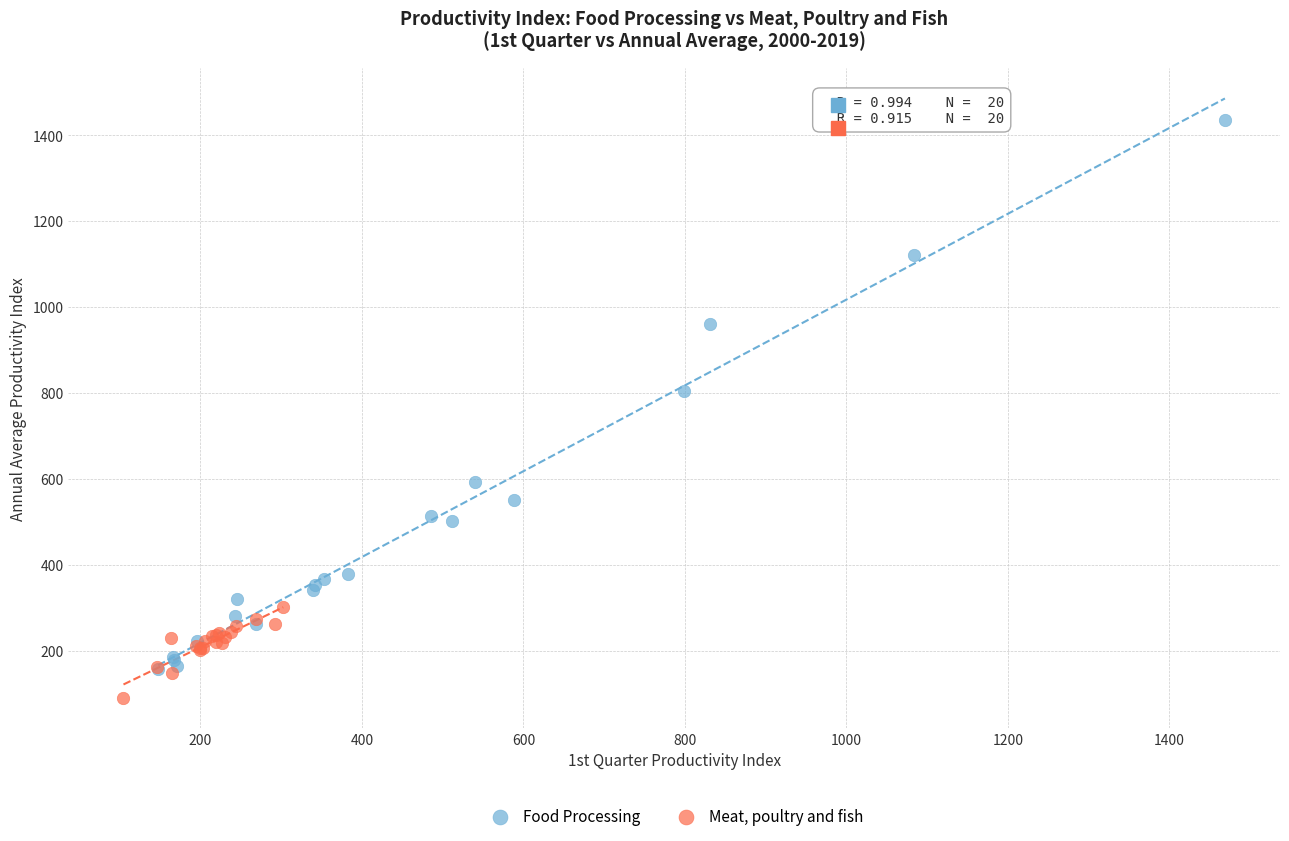

Which series contains the highest Y value?

Food Processing